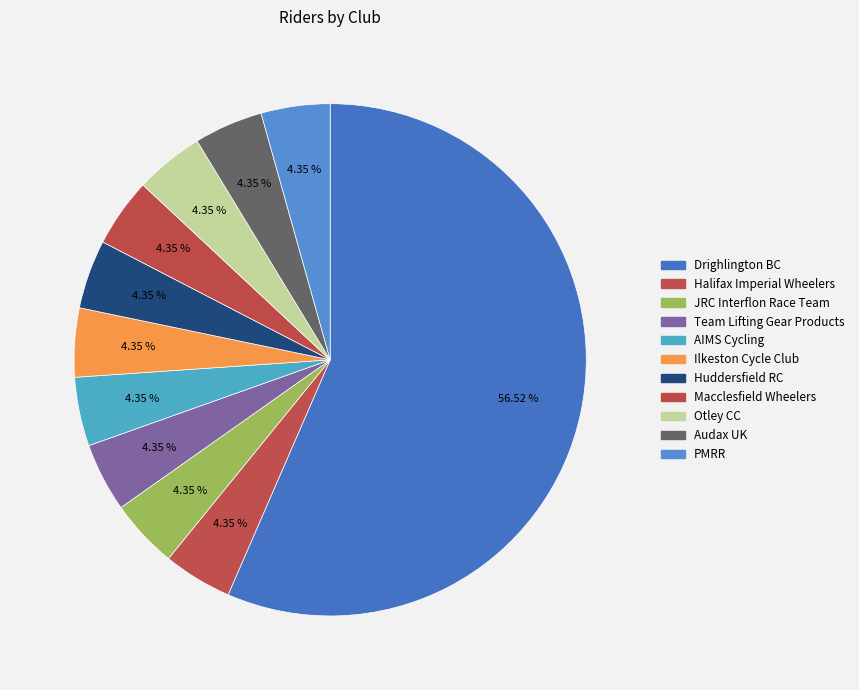

Which category has the smallest portion of the pie?

Halifax Imperial Wheelers